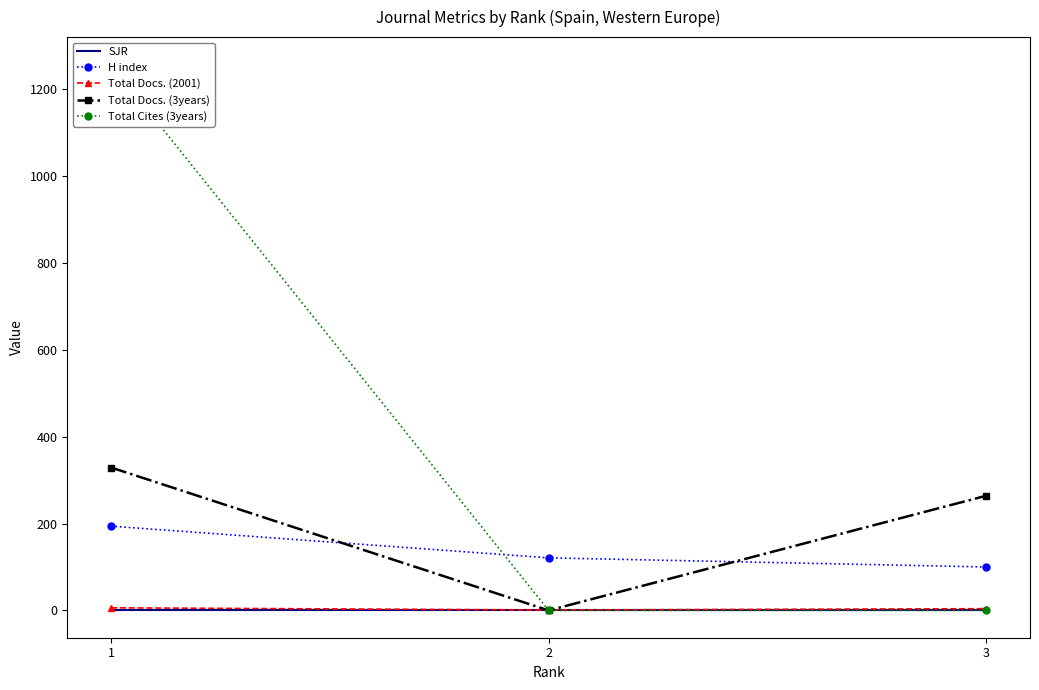

List the series in order of their peak value, lowest first.

SJR, Total Docs. (2001), H index, Total Docs. (3years), Total Cites (3years)